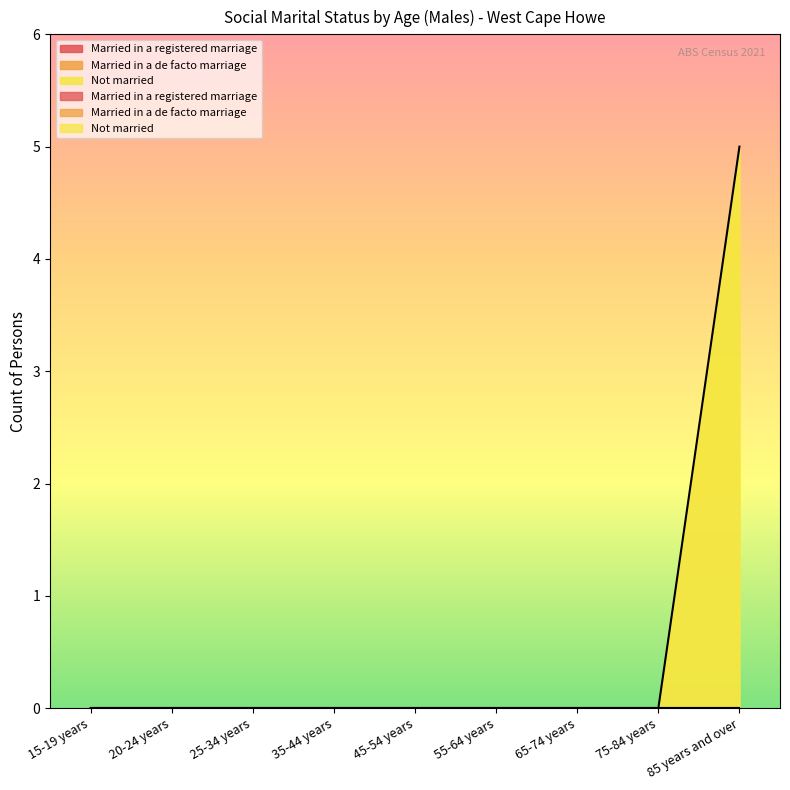

How many series are shown in this chart?

3